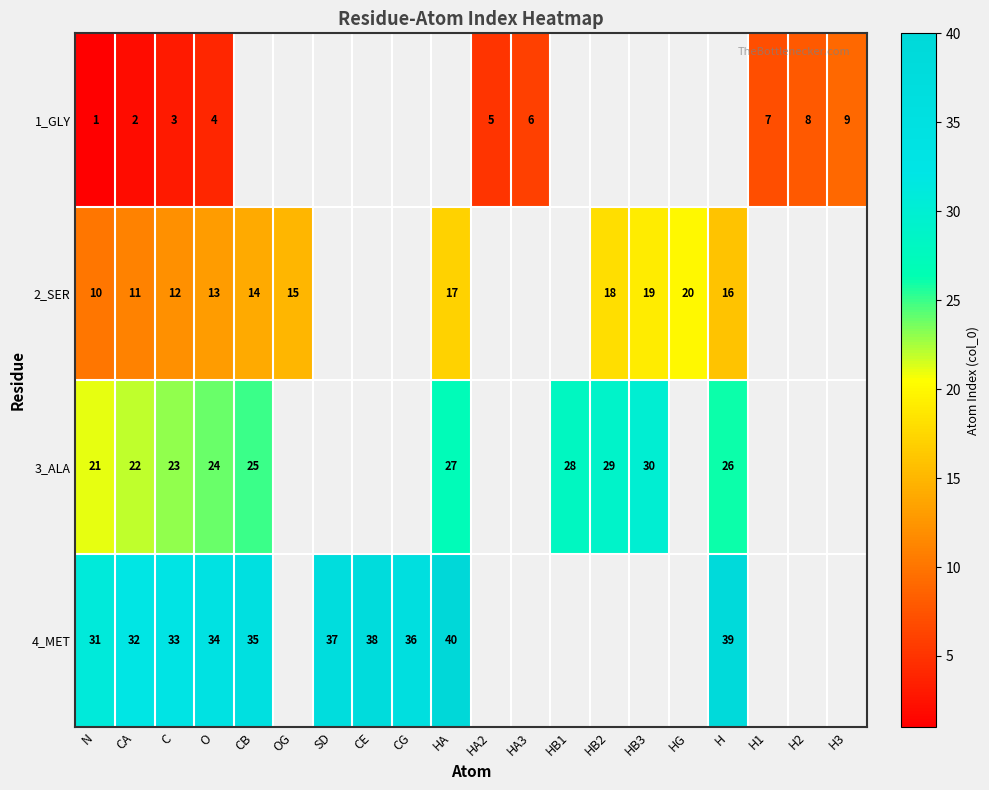

How many categories are shown in the chart?

20